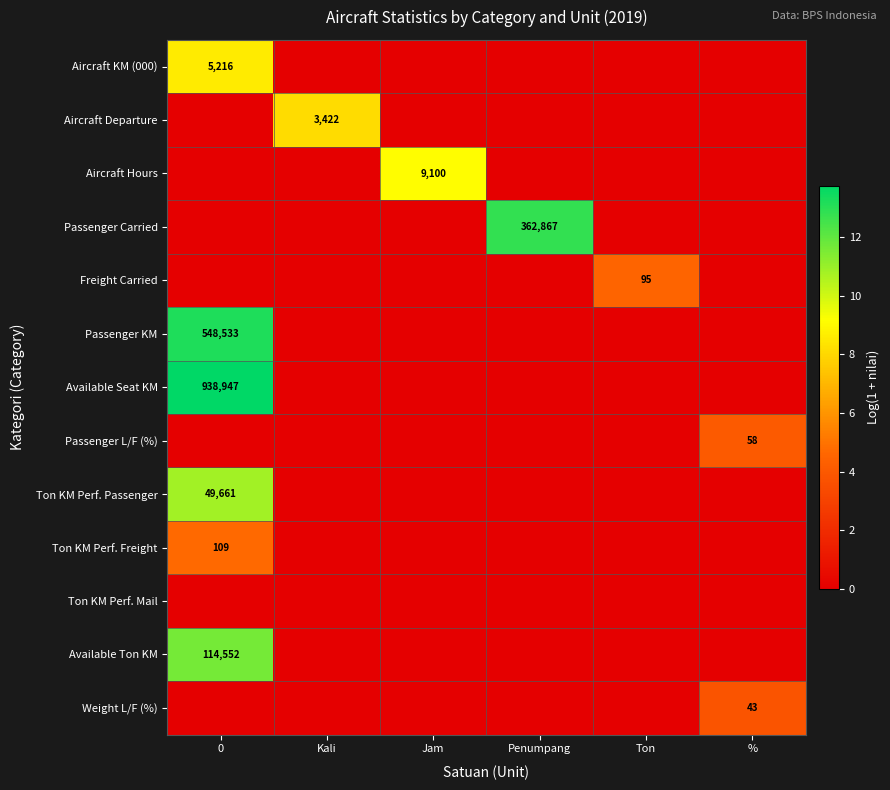

The value of Aircraft Hours at Jam is 5937. True or false?

False